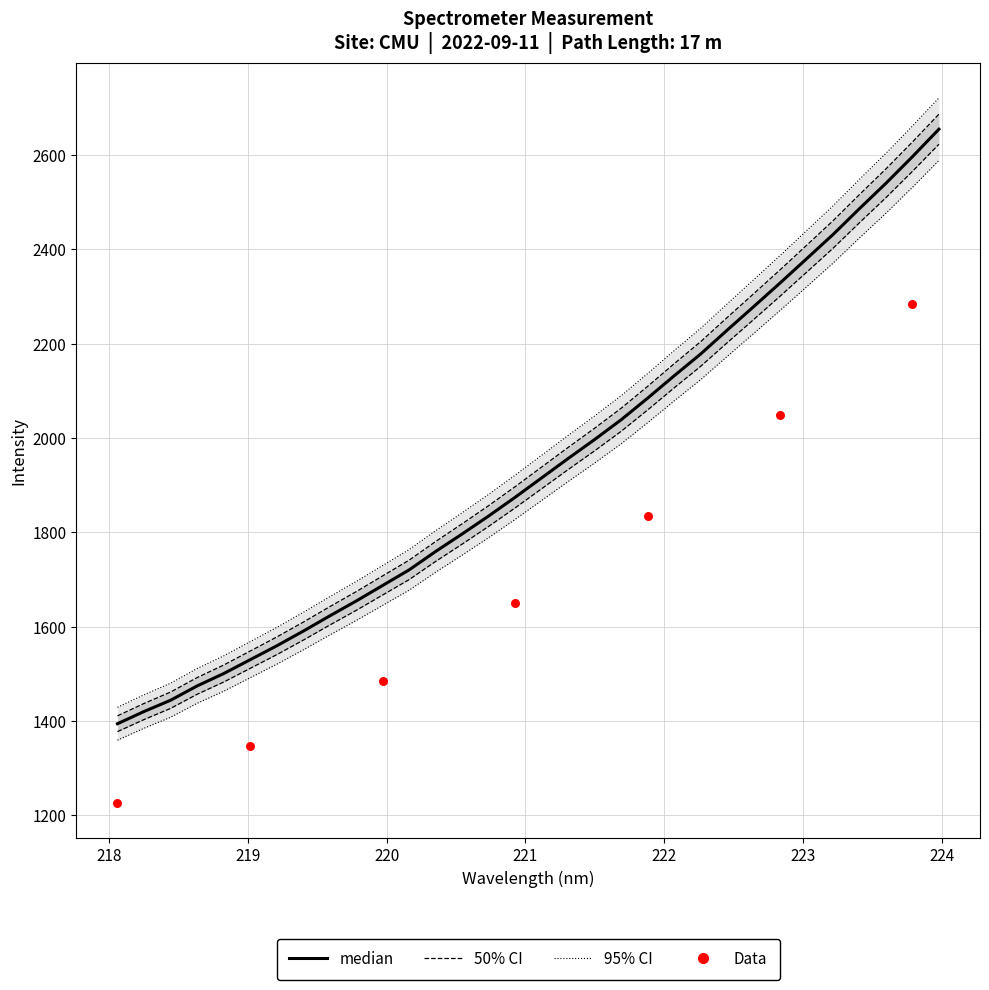

What is the ratio of the value at 223.9802 to the value at 222.8355?

1.1